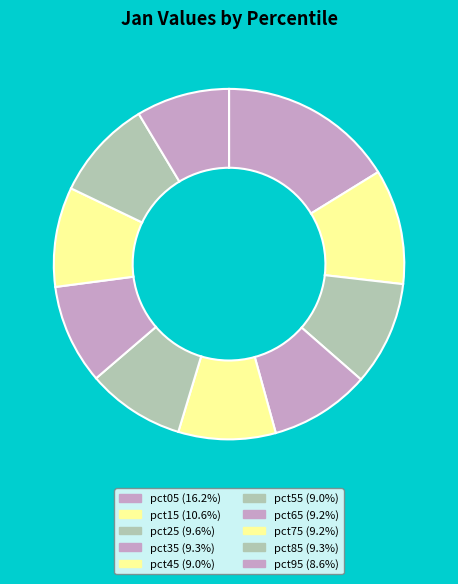

The pct85 slice represents 1% of the pie. True or false?

False